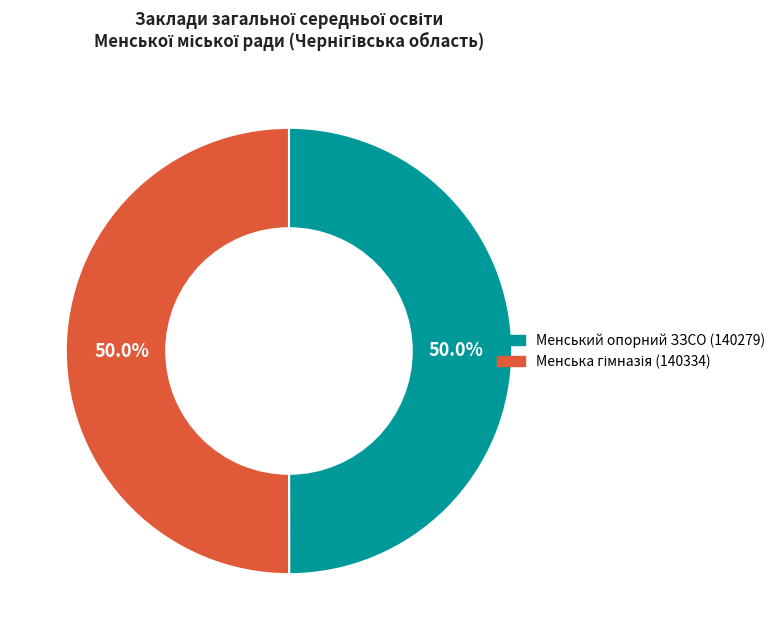

Count the number of slices in the pie.

2